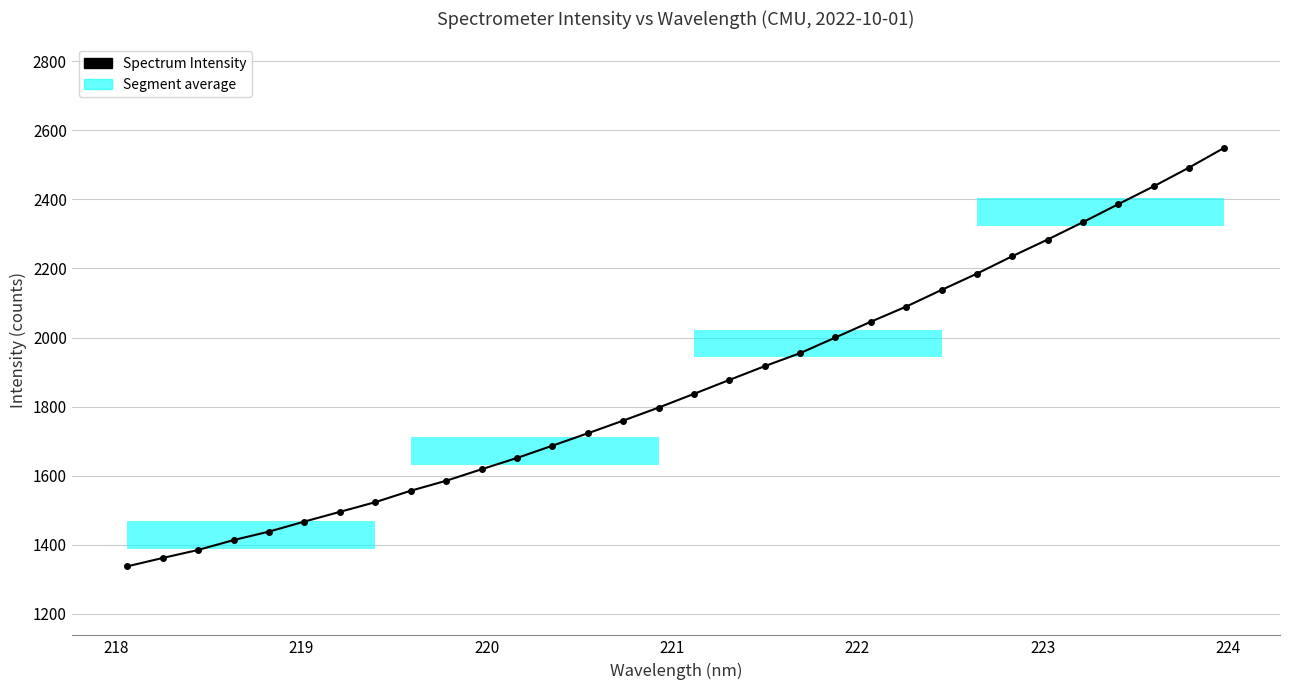

What is the average value?

1861.3